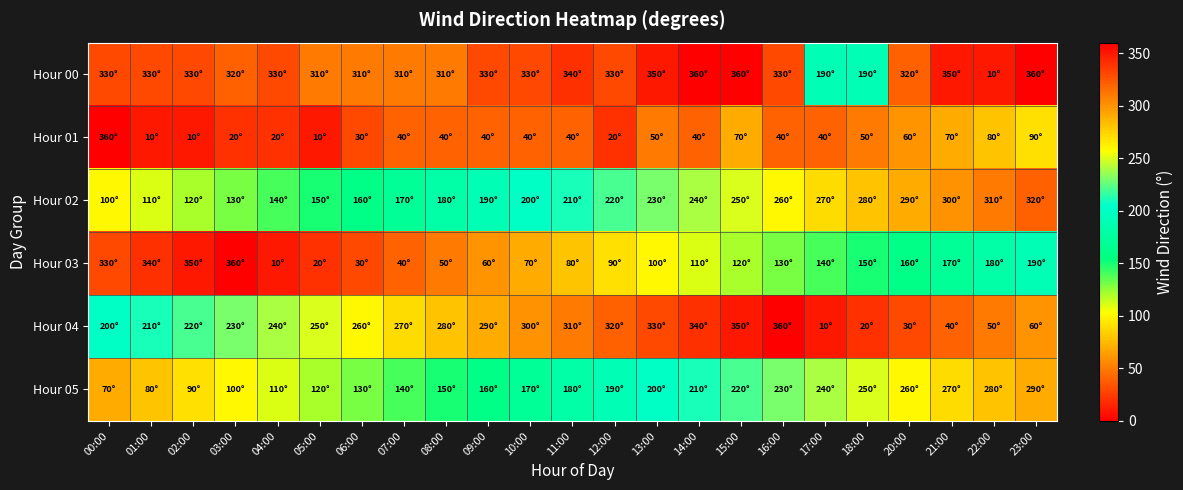

Between 02:00 and 00:00, which is larger?

02:00